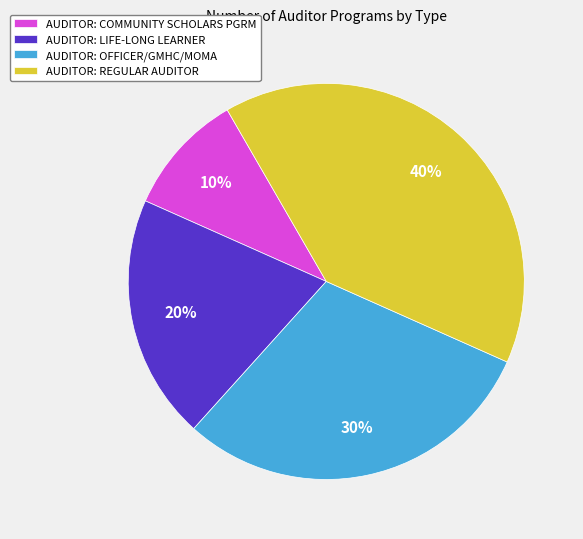

Which slice is the smallest?

AUDITOR: COMMUNITY SCHOLARS PGRM